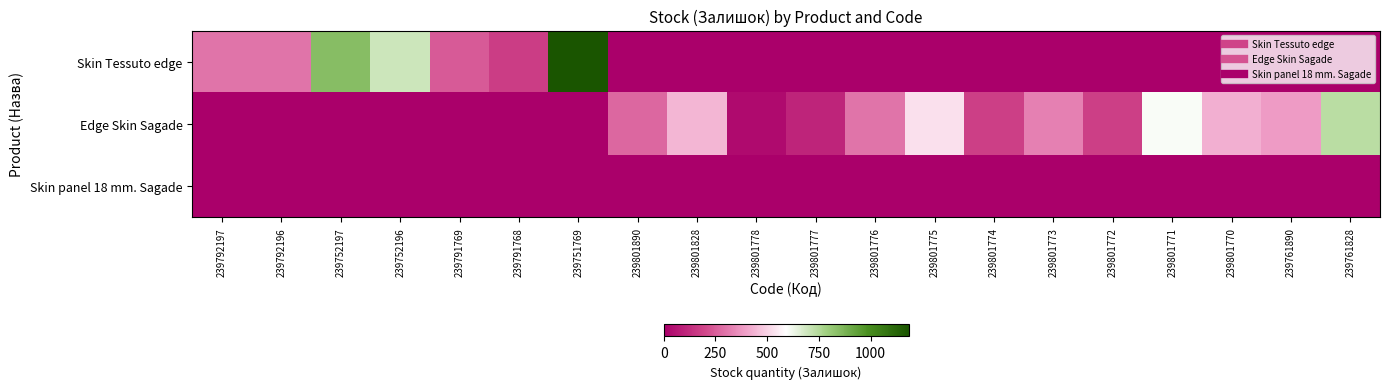

What is the spread (max minus min) of values at 239801774?

179